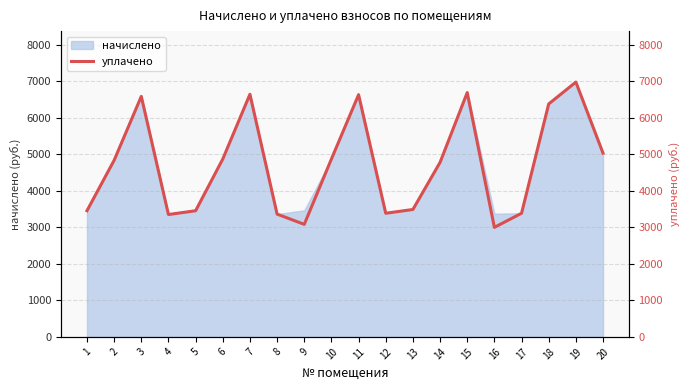

The chart shows a value of 6693.1 at 15. True or false?

True